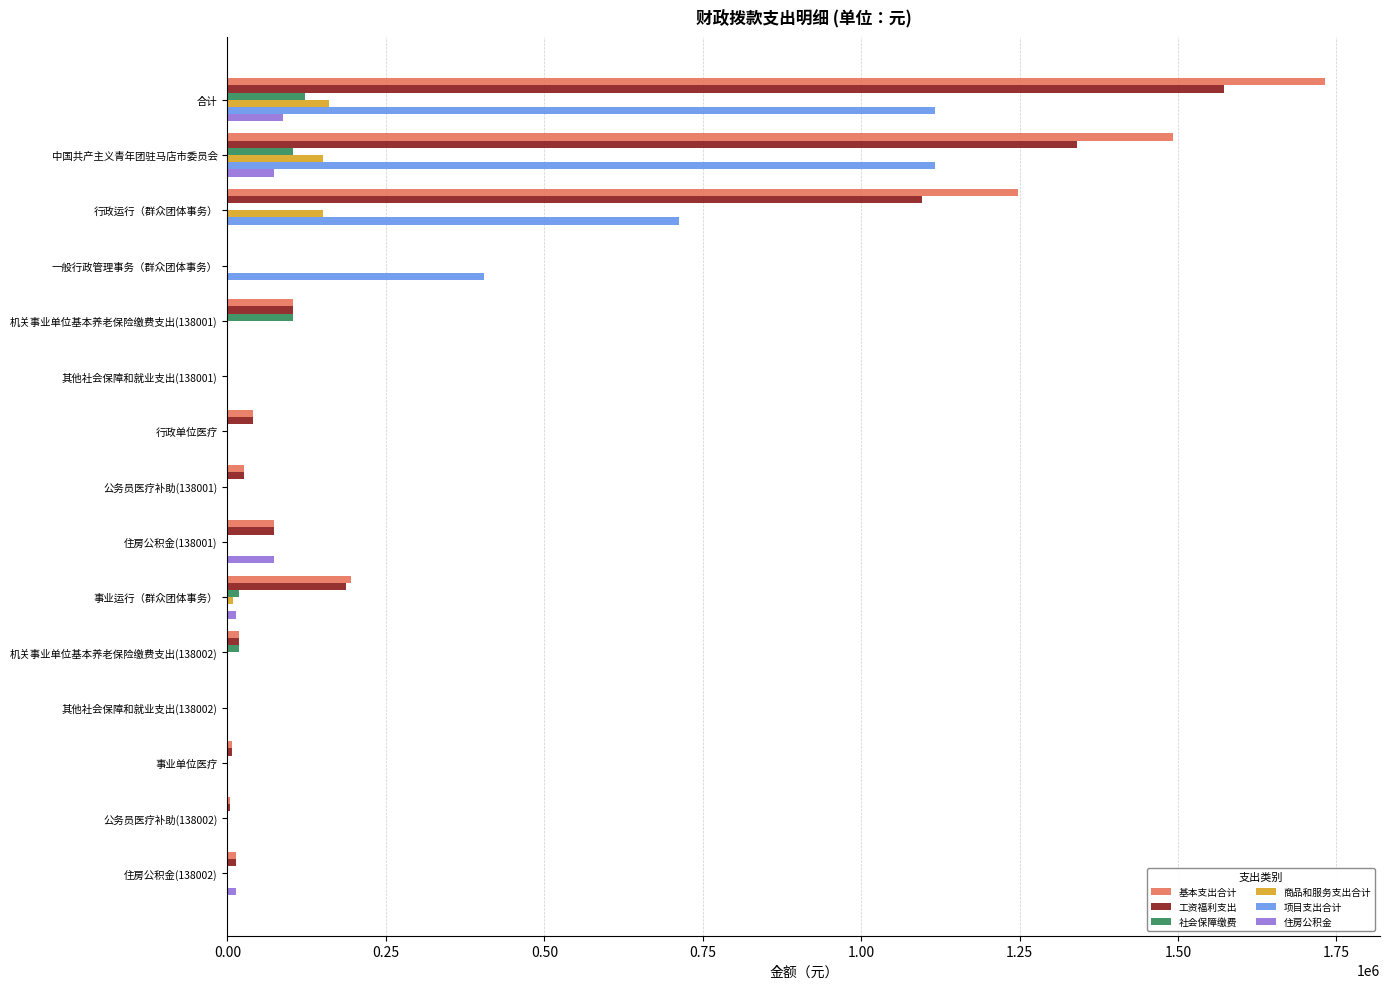

At which category is the sum across all series the highest?

合计